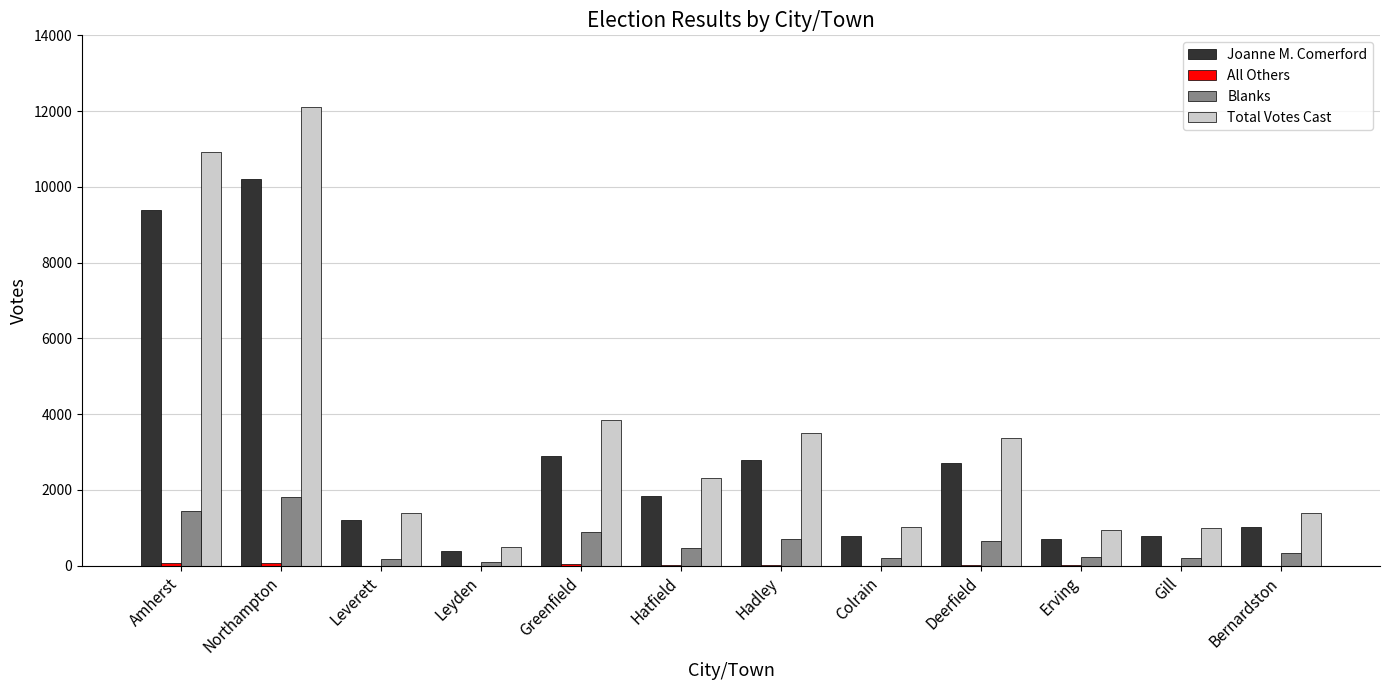

At which category is the sum across all series the highest?

Northampton